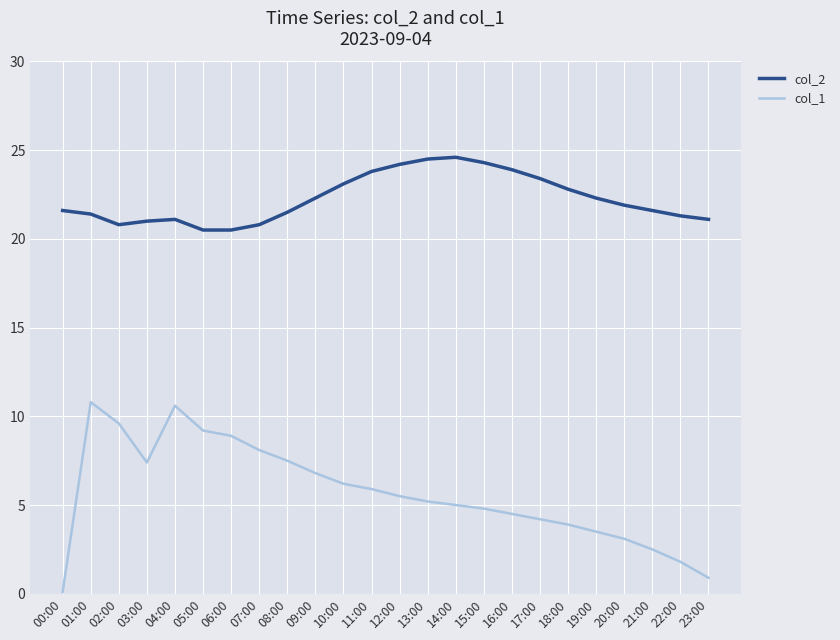

What is the highest value of the col_2 series?

24.6